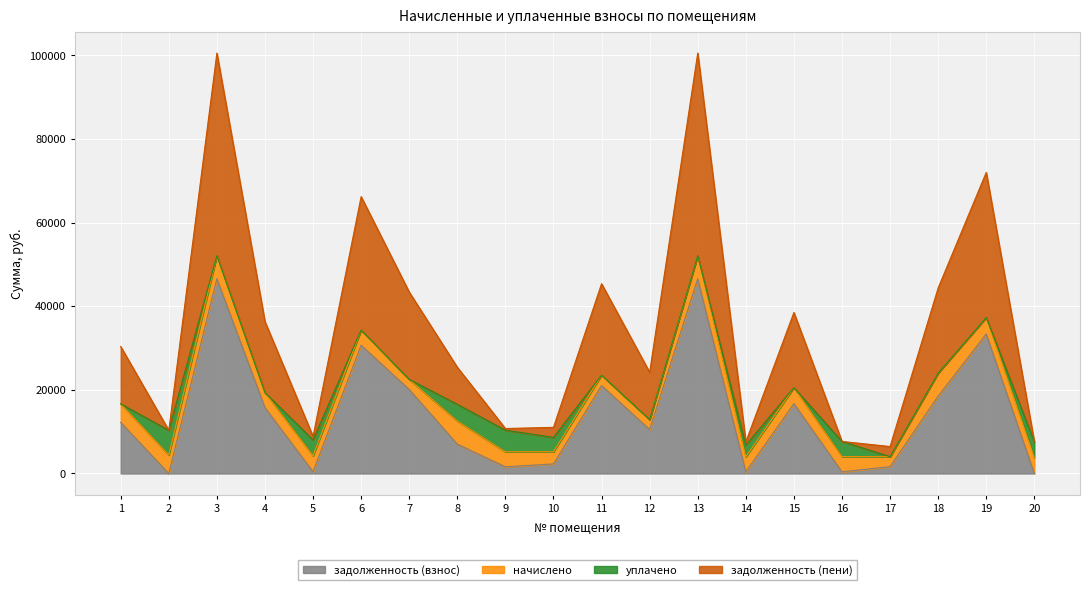

Does the chart display data point markers on the line(s)?

No